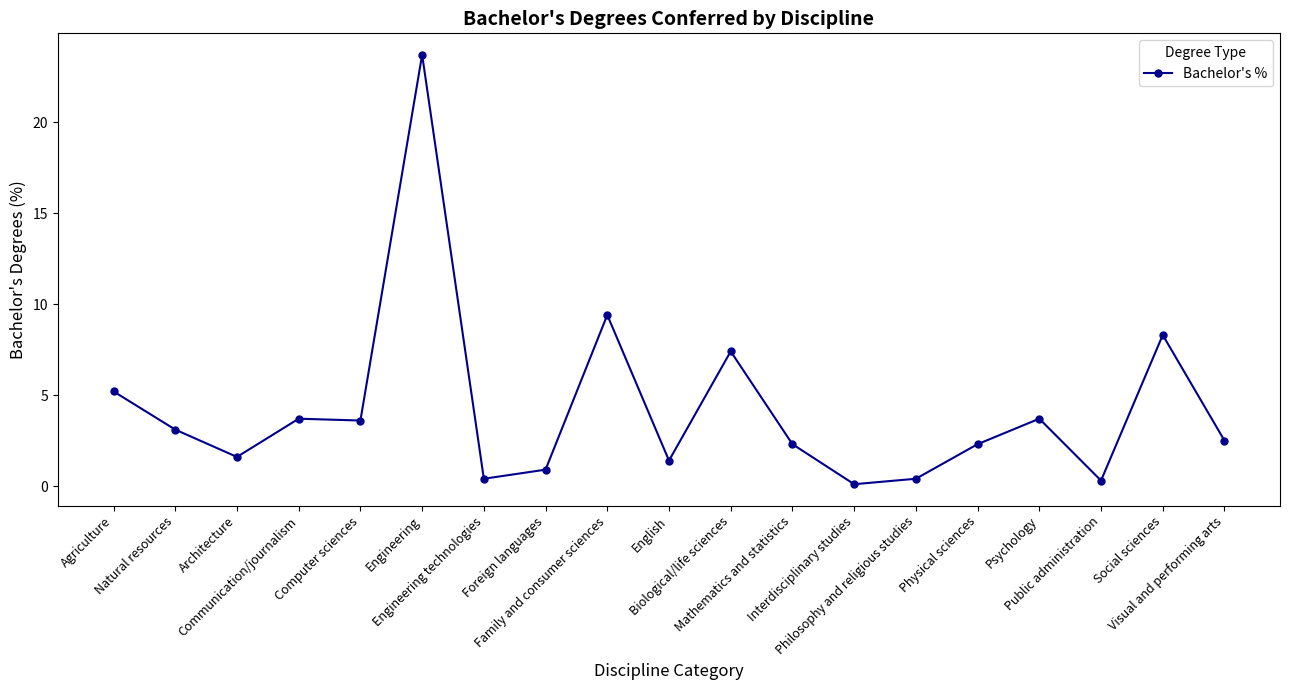

The chart shows a value of 2.3 at Computer sciences. True or false?

False